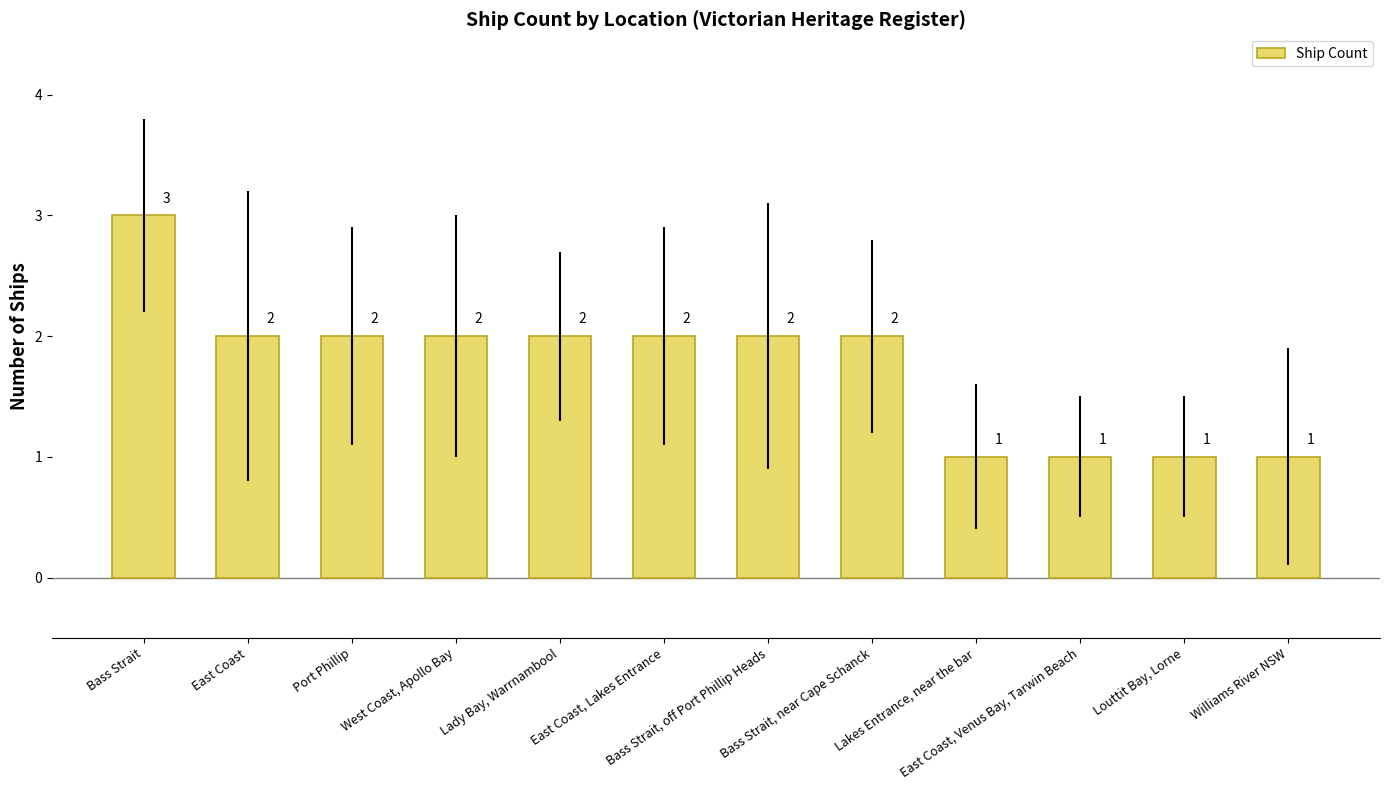

Count the number of categories in the chart.

12